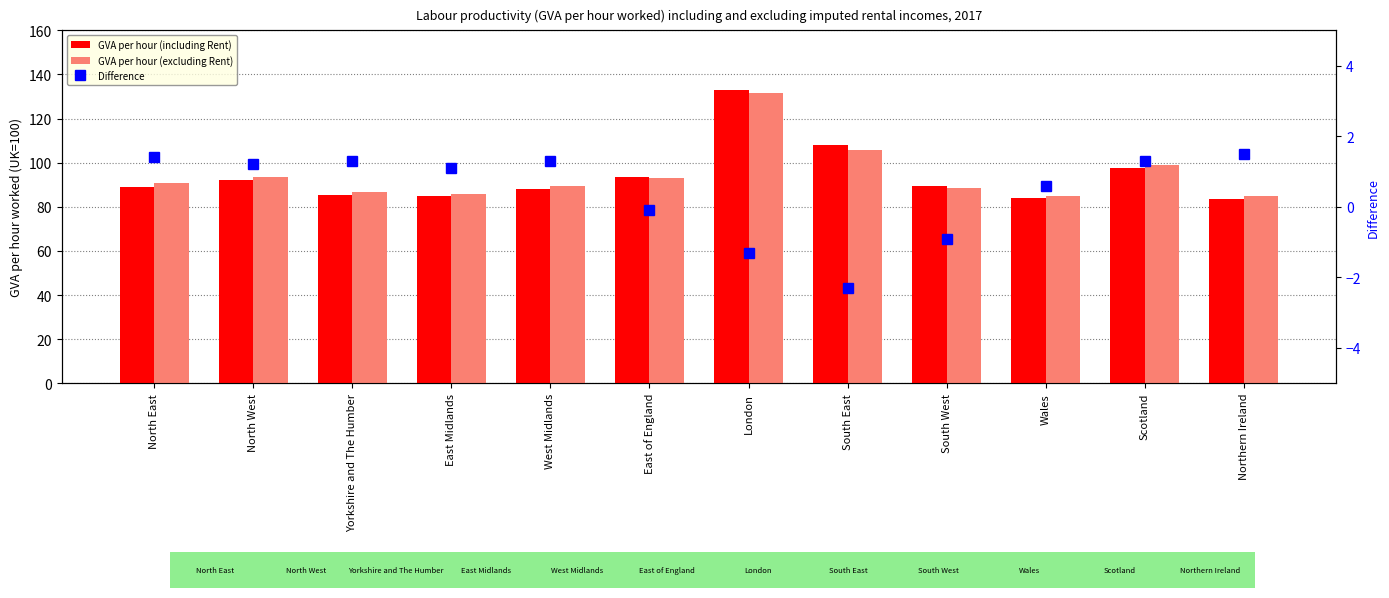

At which label does Difference first exceed 1?

North East